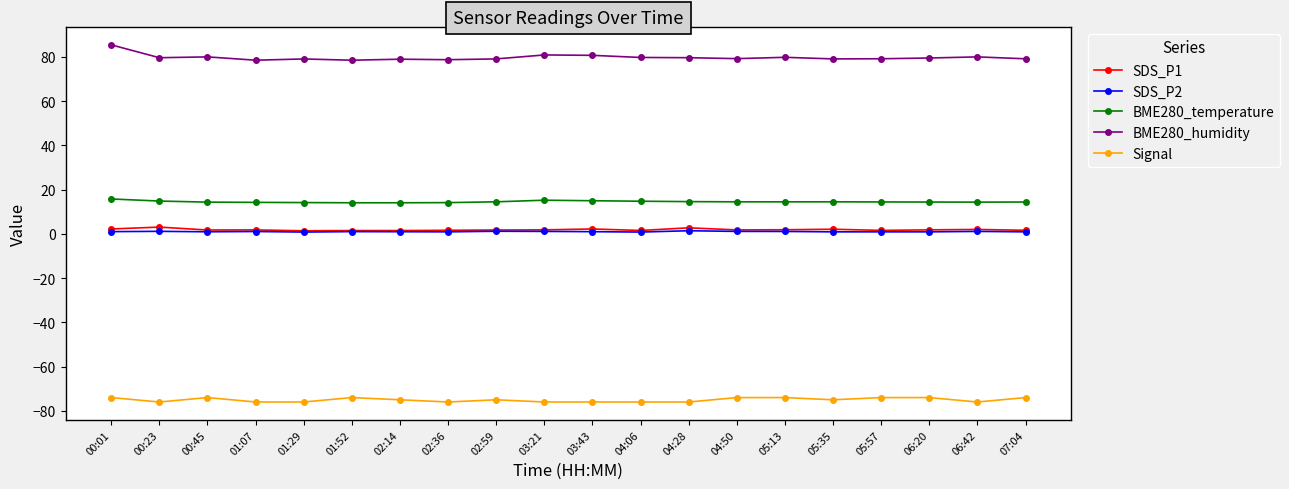

True or false: SDS_P2 and Signal cross at least once.

False